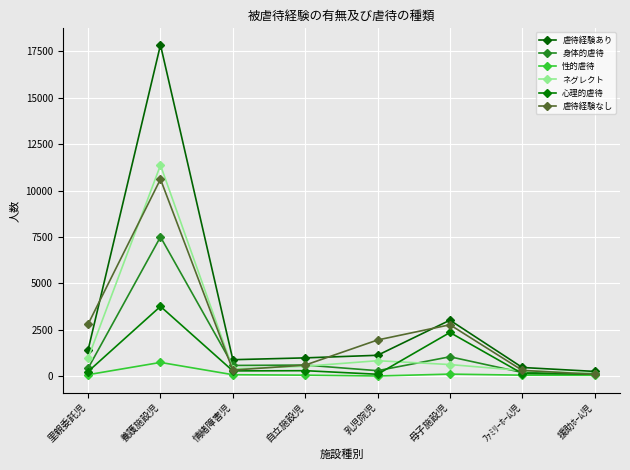

List the labels in order of ネグレクト value, largest first.

養護施設児, 里親委託児, 乳児院児, 母子施設児, 自立施設児, 情緒障害児, ﾌｧﾐﾘｰﾎｰﾑ児, 援助ﾎｰﾑ児